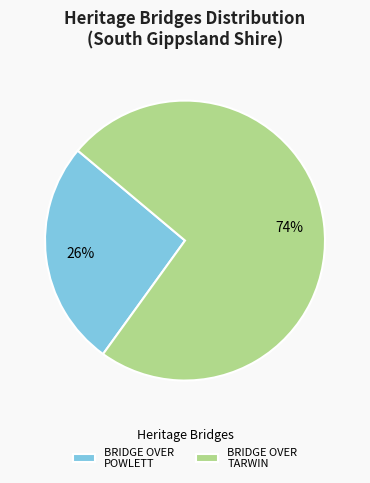

What is the ratio of the value at BRIDGE OVER POWLETT to the value at BRIDGE OVER TARWIN?

0.4